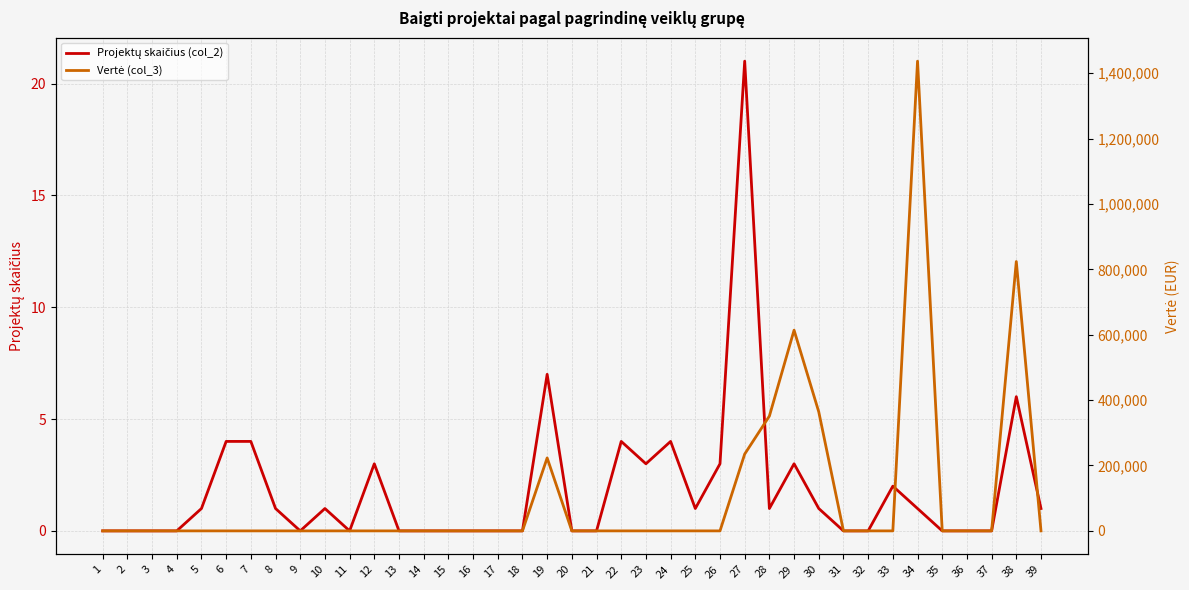

At which label is Projektų skaičius (col_2) closest to 10?

19